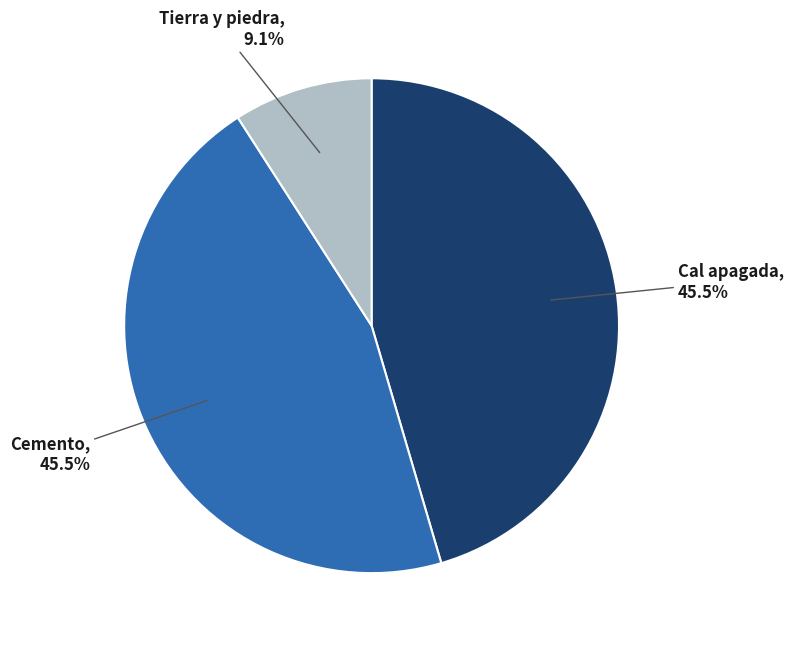

How many segments does this pie chart have?

3